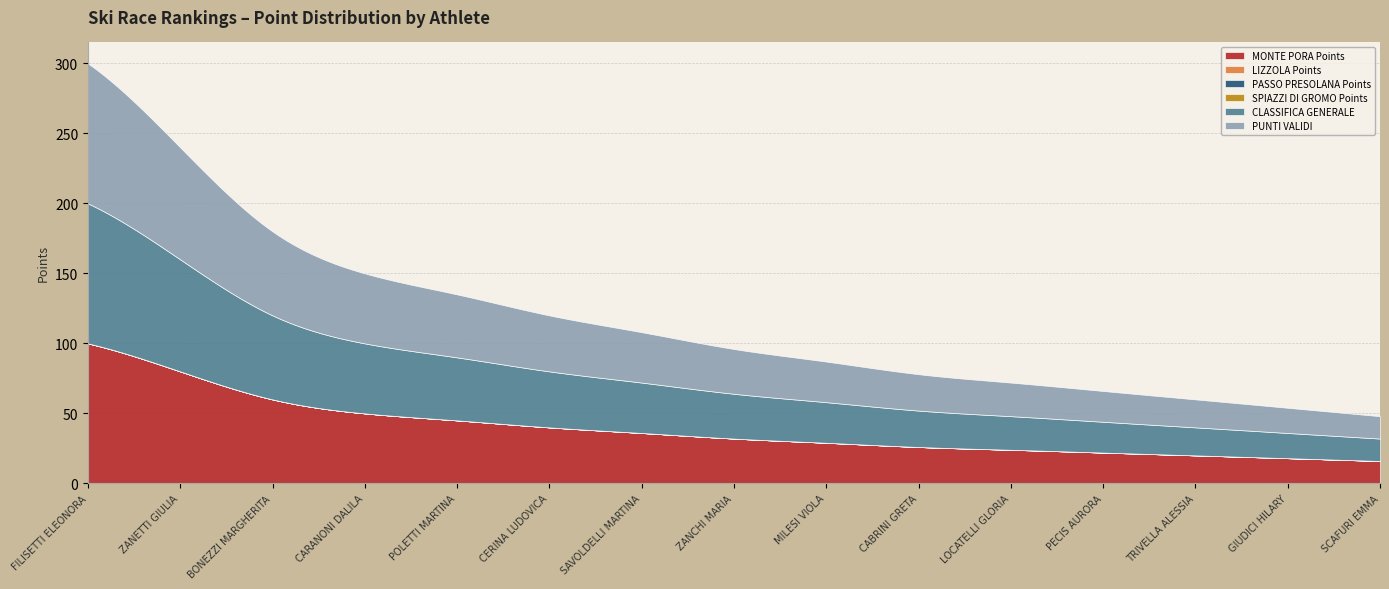

Which series has the largest total across all categories?

MONTE PORA Points